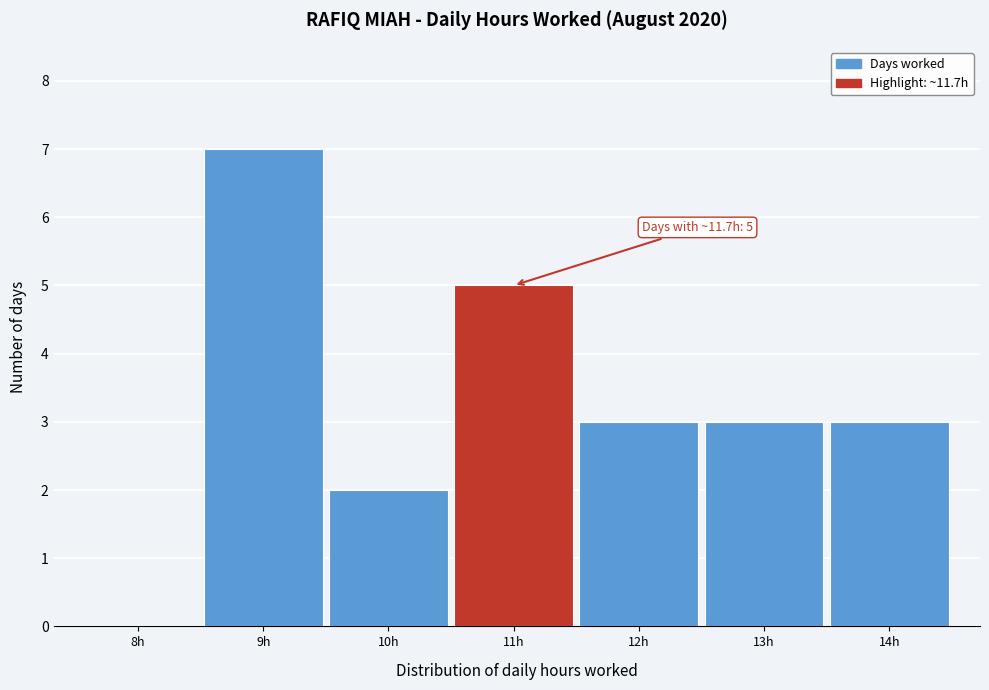

Reading right to left, what are all the values shown in this chart?

14h=3	13h=3	12h=3	11h=5	10h=2	9h=7	8h=0